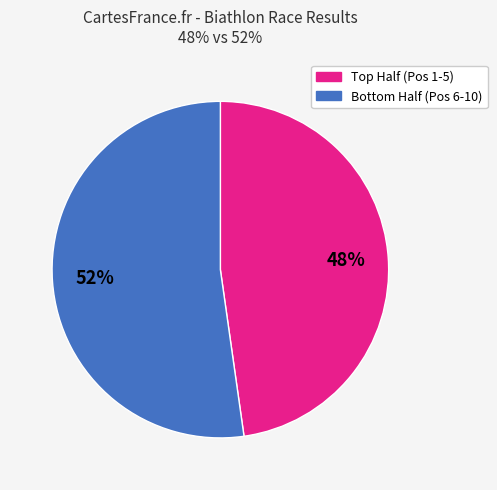

To the nearest percent, what is the difference between the largest and smallest slice percentages?

4%